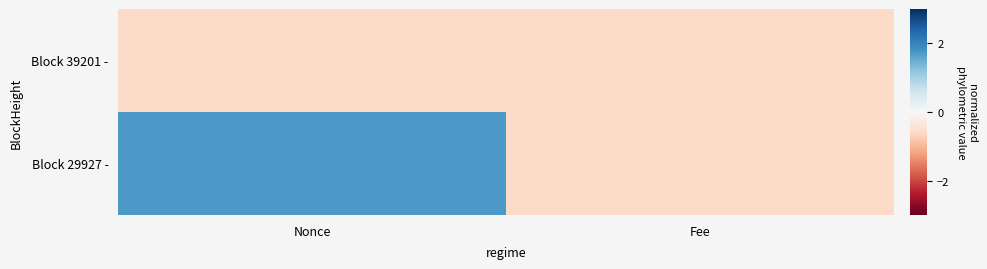

Reading left to right, transcribe all the data shown in this chart.

Block 39201 -: Nonce=-0.6	Fee=-0.6
Block 29927 -: Nonce=1.7	Fee=-0.6